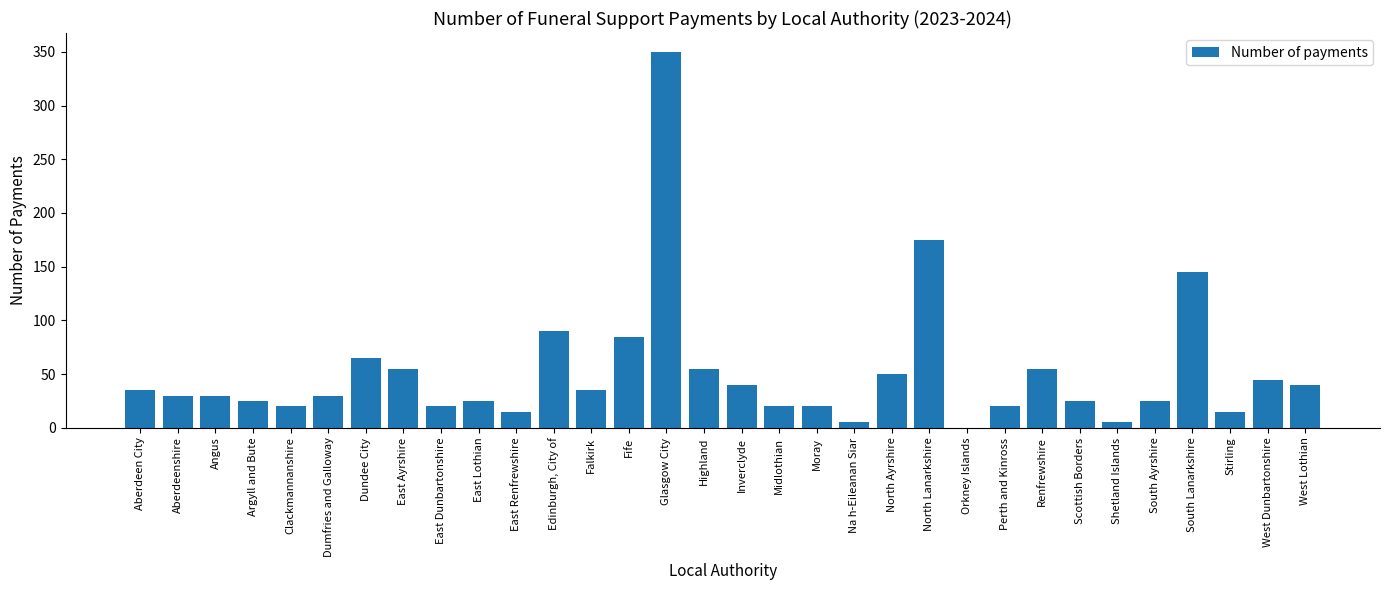

What is the average value?

52